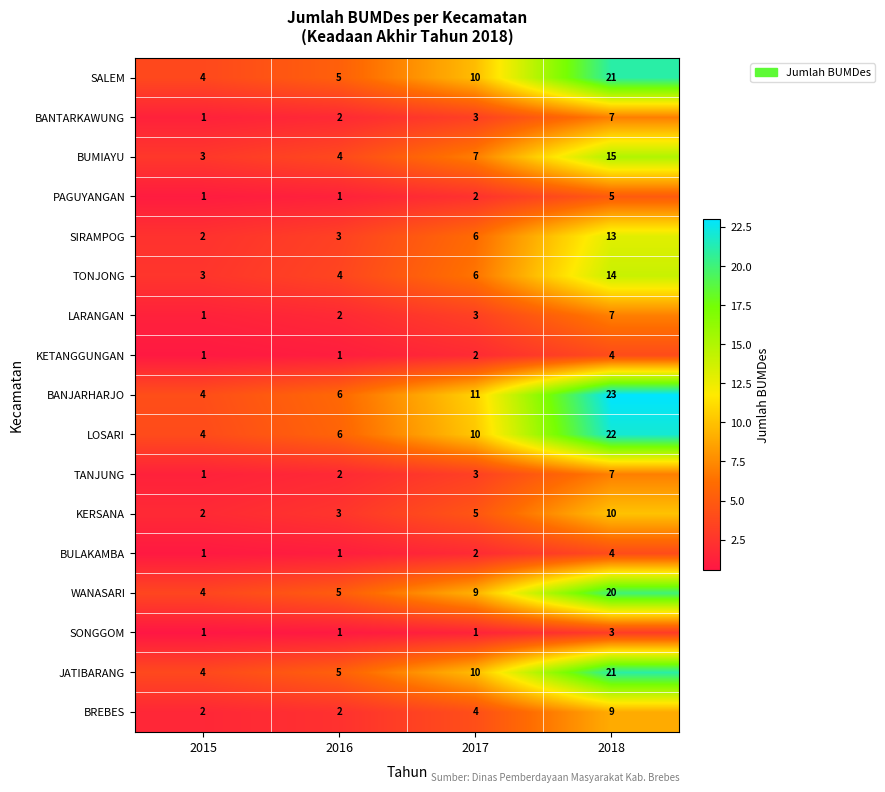

Count the LARANGAN values in the range 2 to 7.

3